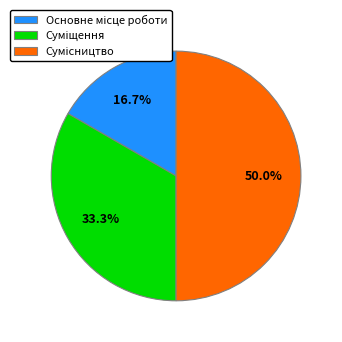

How many slices are in this pie chart?

3